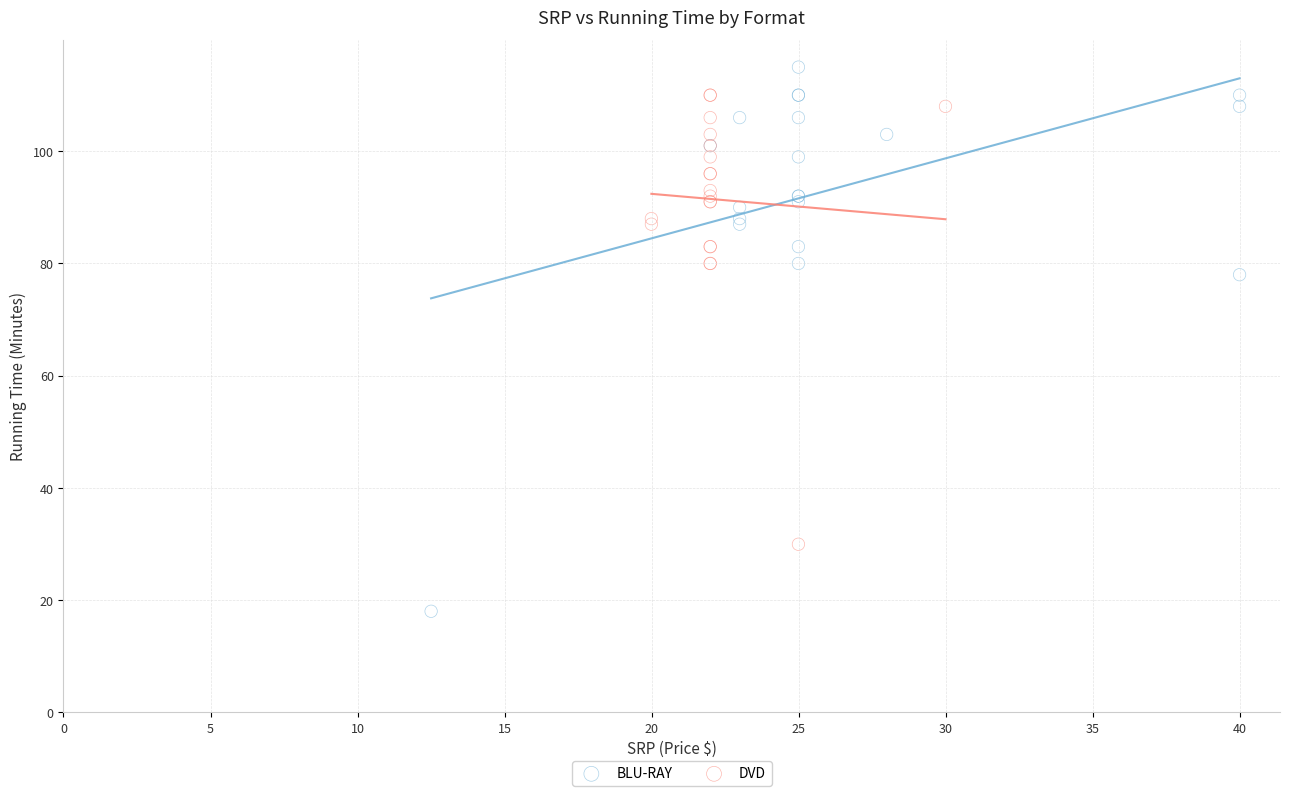

Which series has the largest Y range (max minus min)?

BLU-RAY